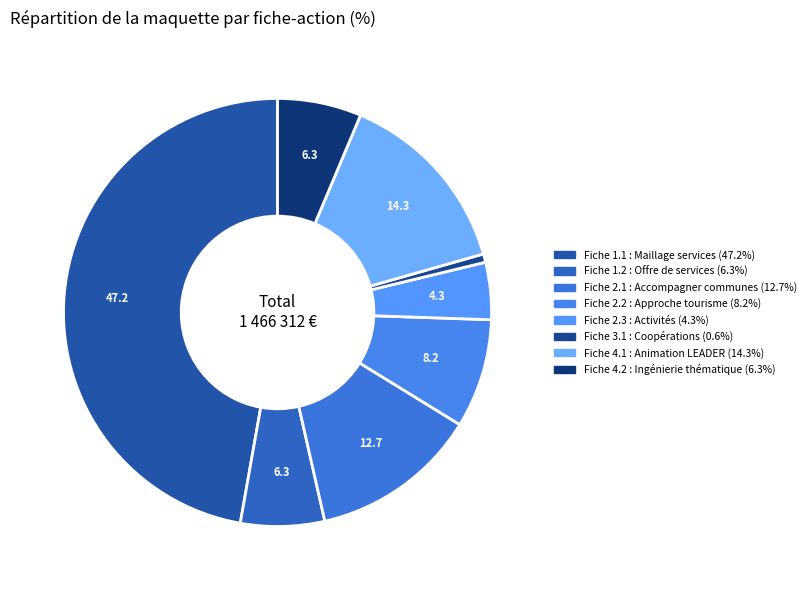

To the nearest percent, what percentage of the pie is Fiche 3.1 : Coopérations?

1%